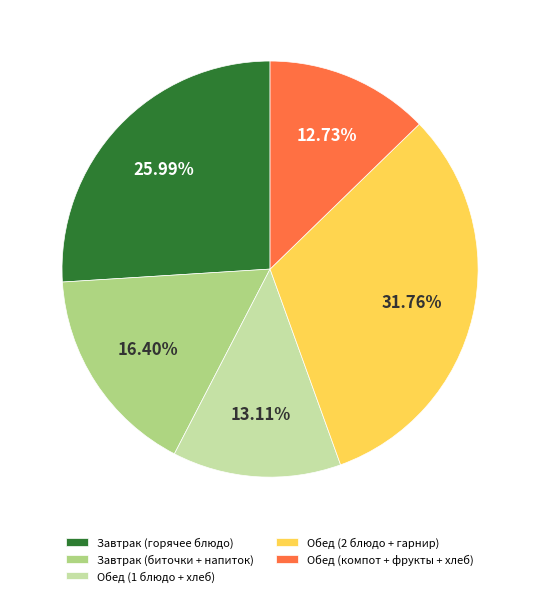

Is there any slice that represents more than half of the pie?

No